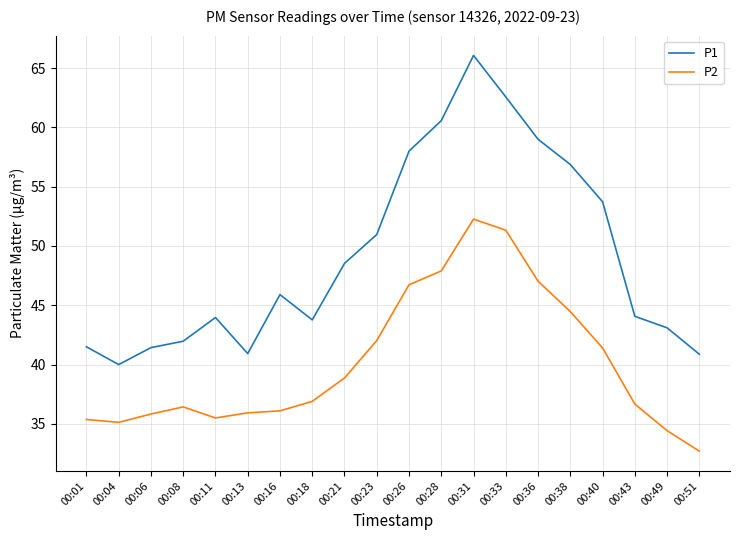

How many categories are shown in the chart?

20